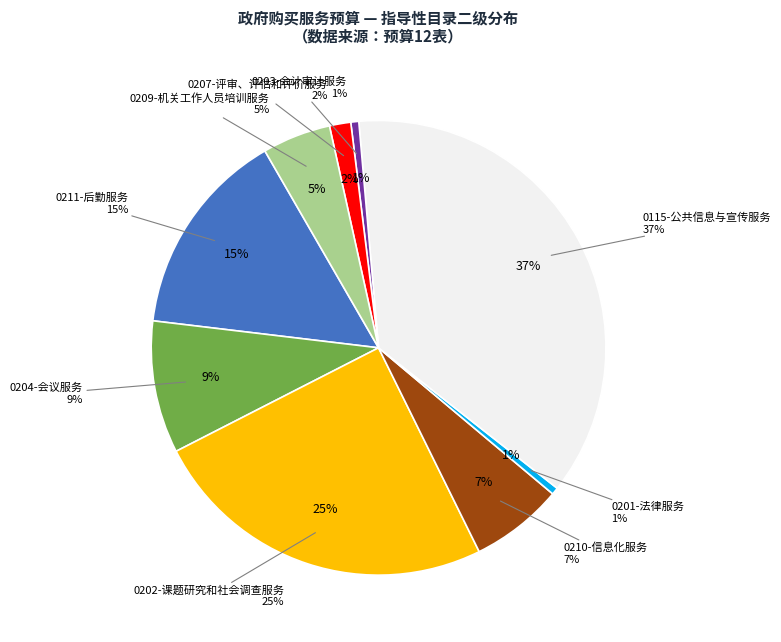

To the nearest percent, what portion does 0209-机关工作人员培训服务 represent?

5%